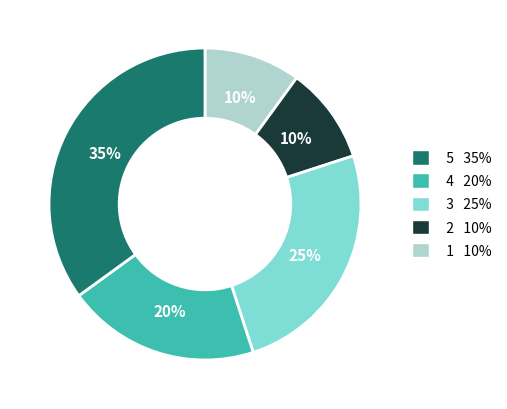

To the nearest percent, what portion does 4 20% represent?

10%